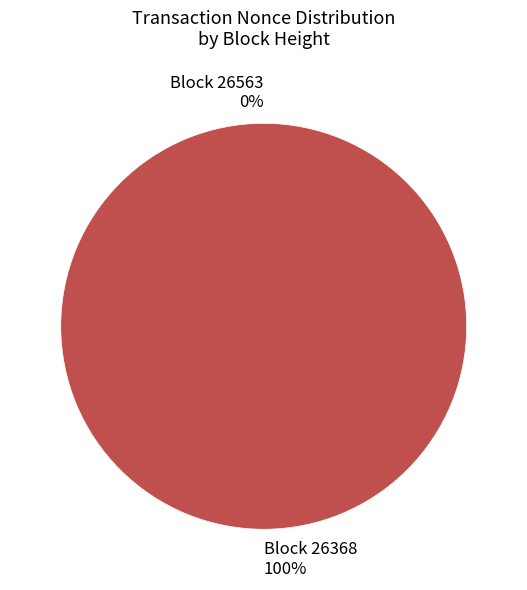

Which slice is the largest?

26368